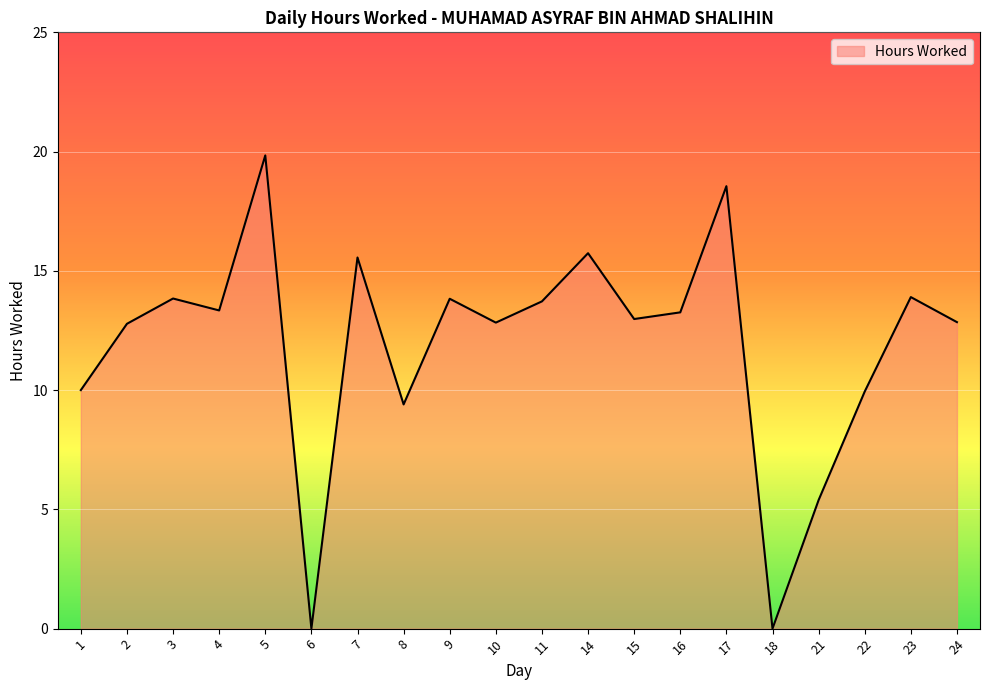

How many lines are shown in the chart?

1